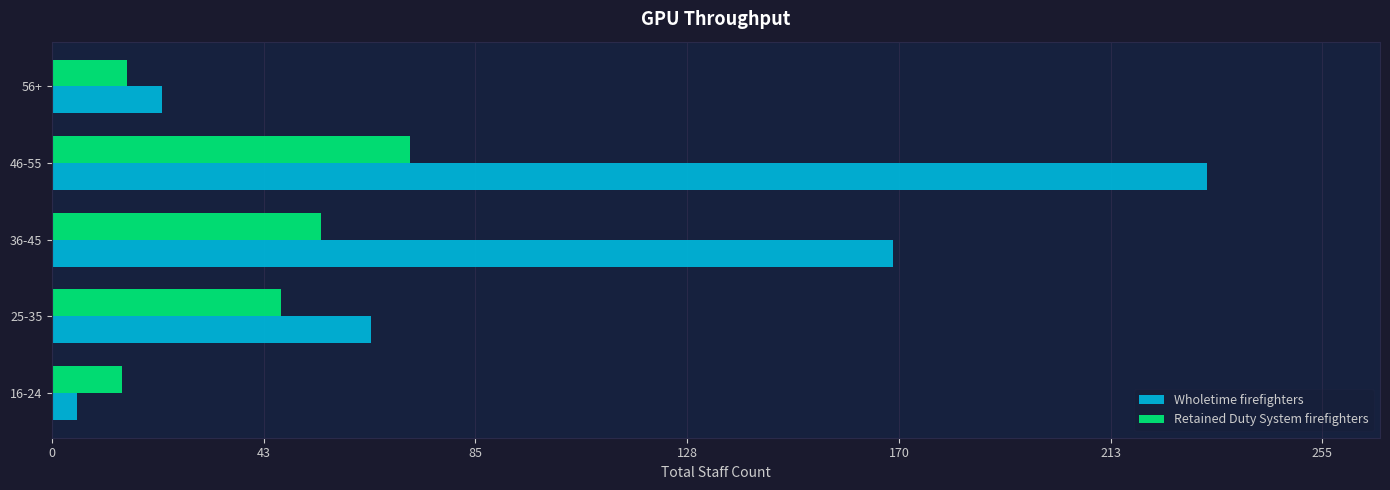

The Retained Duty System firefighters series shows 6 at 56+. True or false?

False